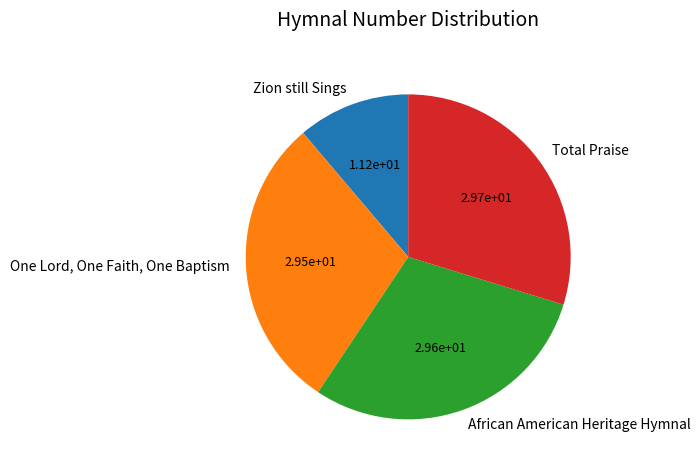

True or false: Zion still Sings accounts for 1% of the total.

False